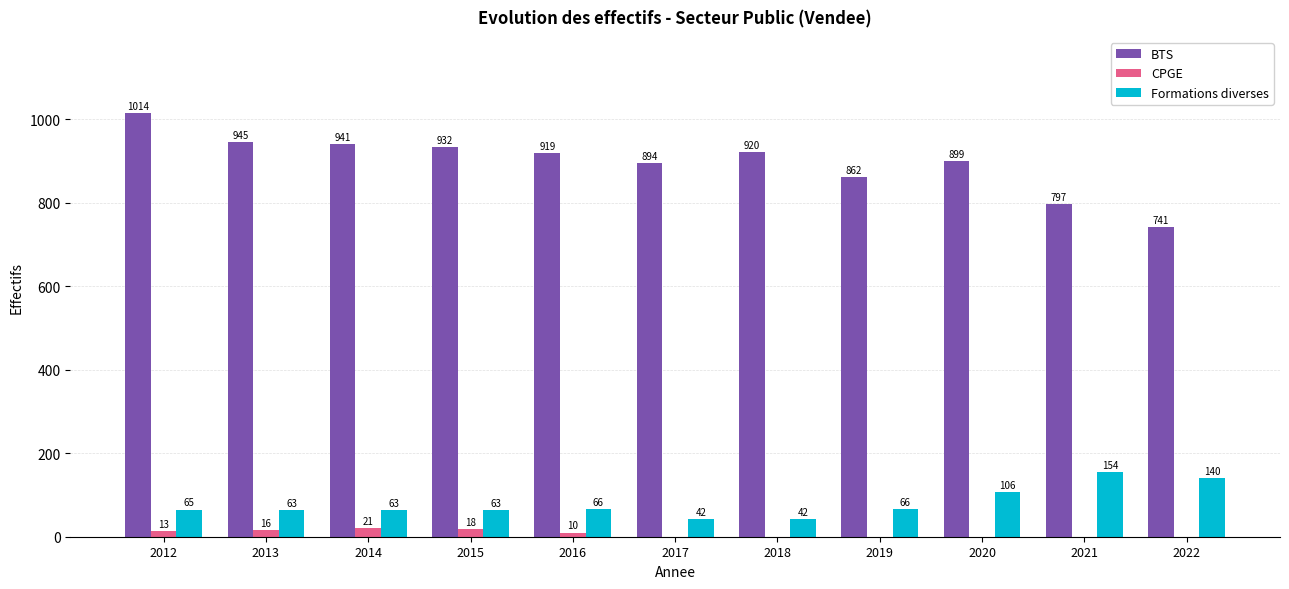

At which category is the sum across all series the highest?

2012